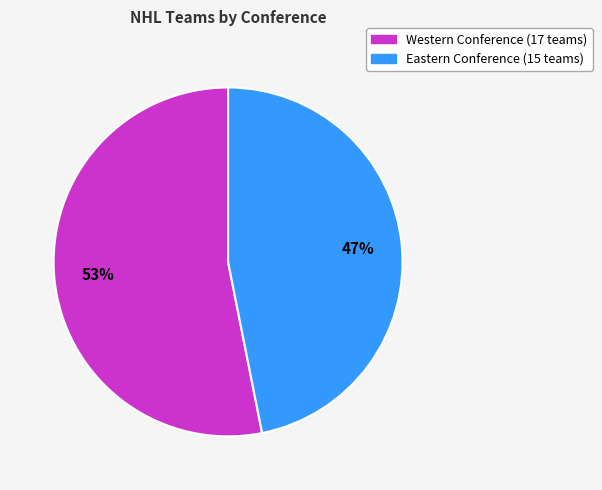

Is the sum of Western and Eastern greater than half?

Yes